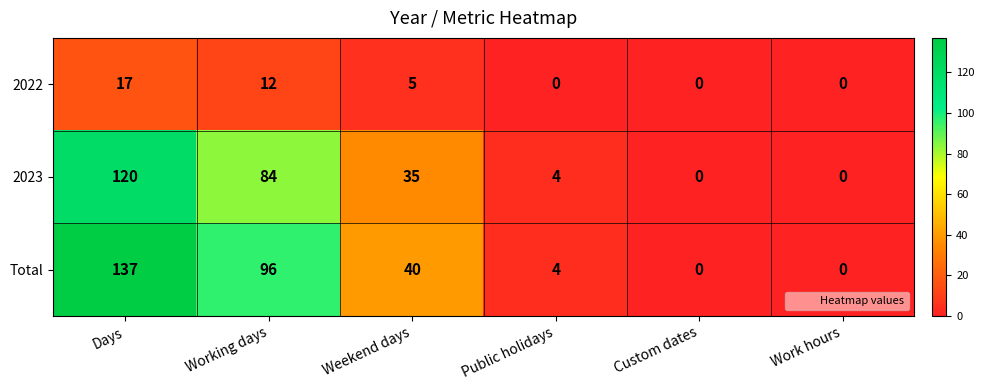

Where does the 2022 series first go above 5?

Days